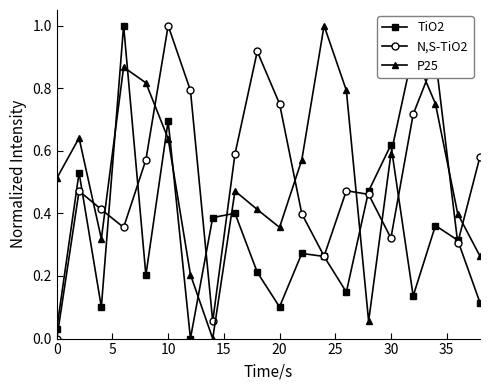

What is the value of the TiO2 point at the 4th from the left?

1.0